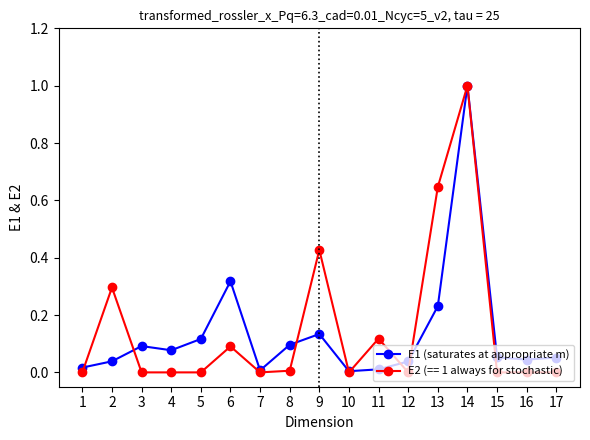

What is the maximum value shown in the chart?

1.0